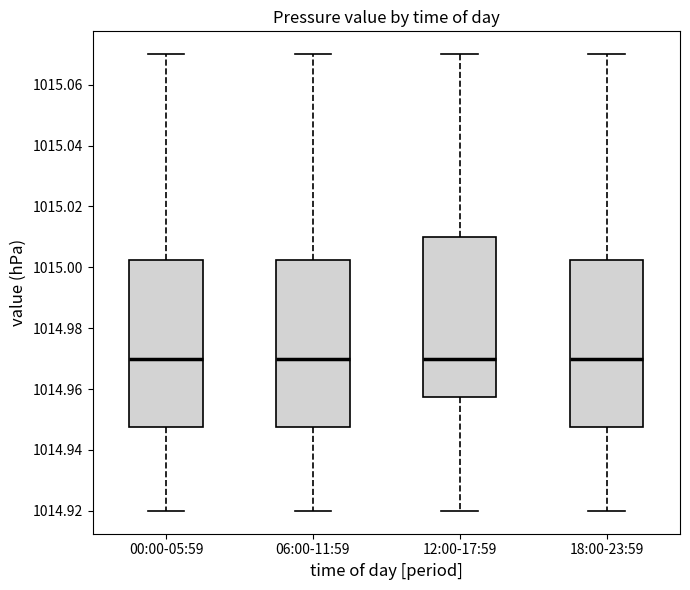

Reading left to right, read every box against the y-axis: the position of its median line, the range the box covers, and the ends of its whiskers. The values are not printed on the chart, so give them approximately, as read against the axis.

00:00-05:59: median 1014.970, box 1014.948 to 1015.002, whiskers 1014.920 to 1015.070
06:00-11:59: median 1014.970, box 1014.948 to 1015.002, whiskers 1014.920 to 1015.070
12:00-17:59: median 1014.970, box 1014.958 to 1015.010, whiskers 1014.920 to 1015.070
18:00-23:59: median 1014.970, box 1014.948 to 1015.002, whiskers 1014.920 to 1015.070